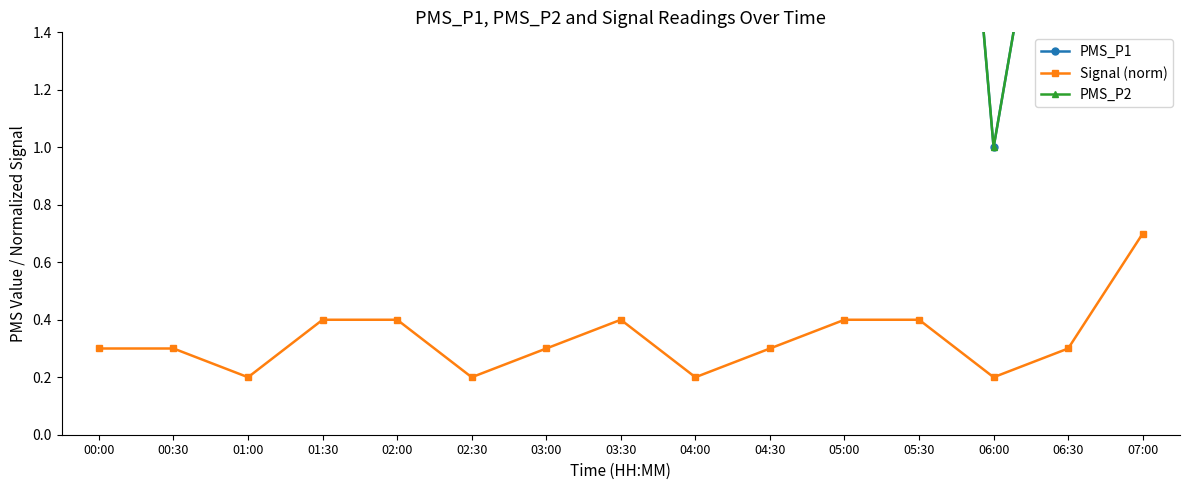

At which category is the sum across all series the highest?

05:00